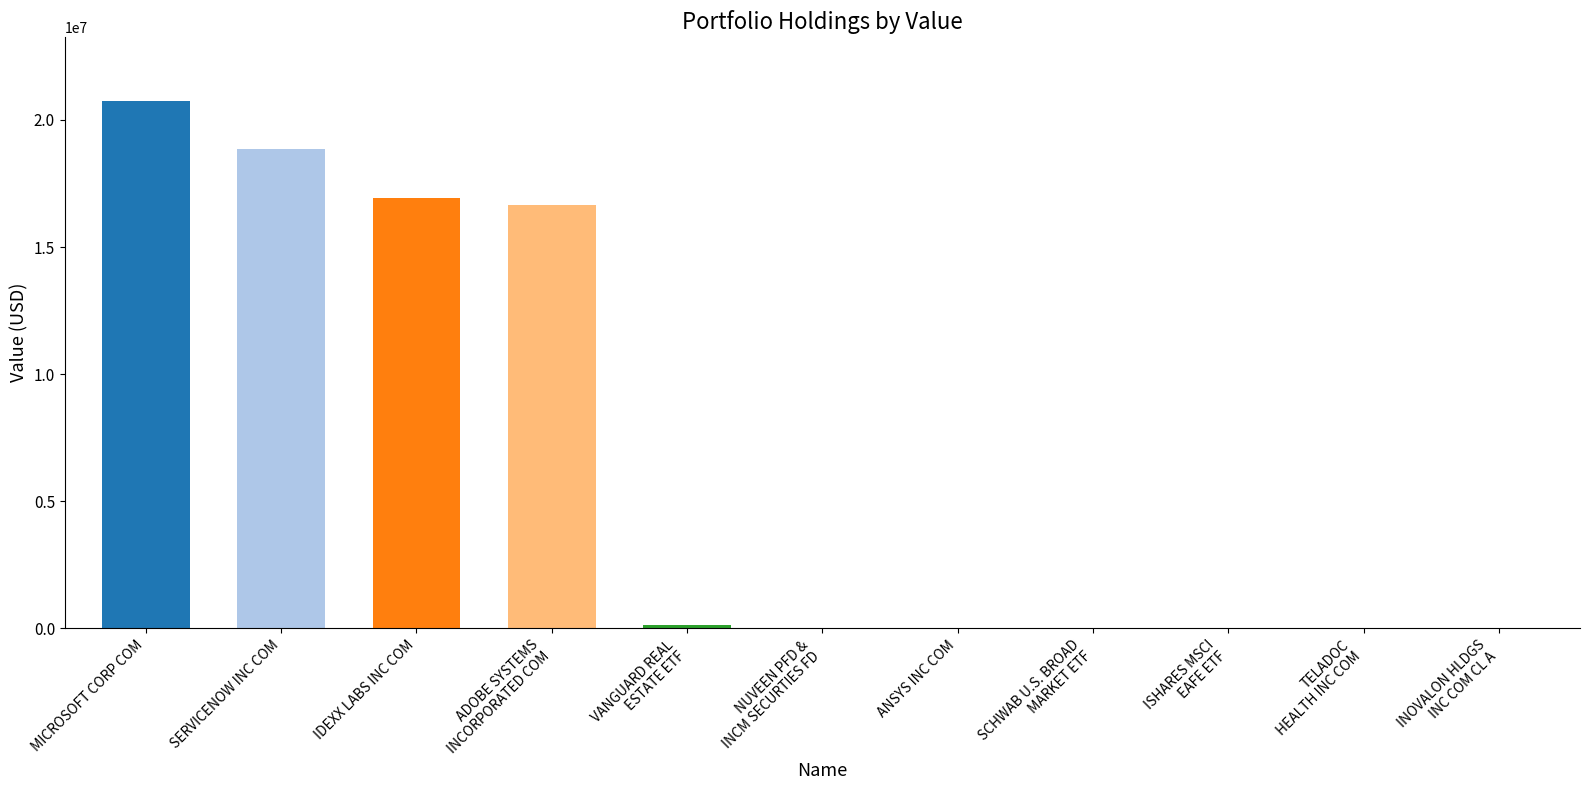

What is the difference between the values at IDEXX LABS INC COM and SCHWAB U.S. BROAD
MARKET ETF?

16914000